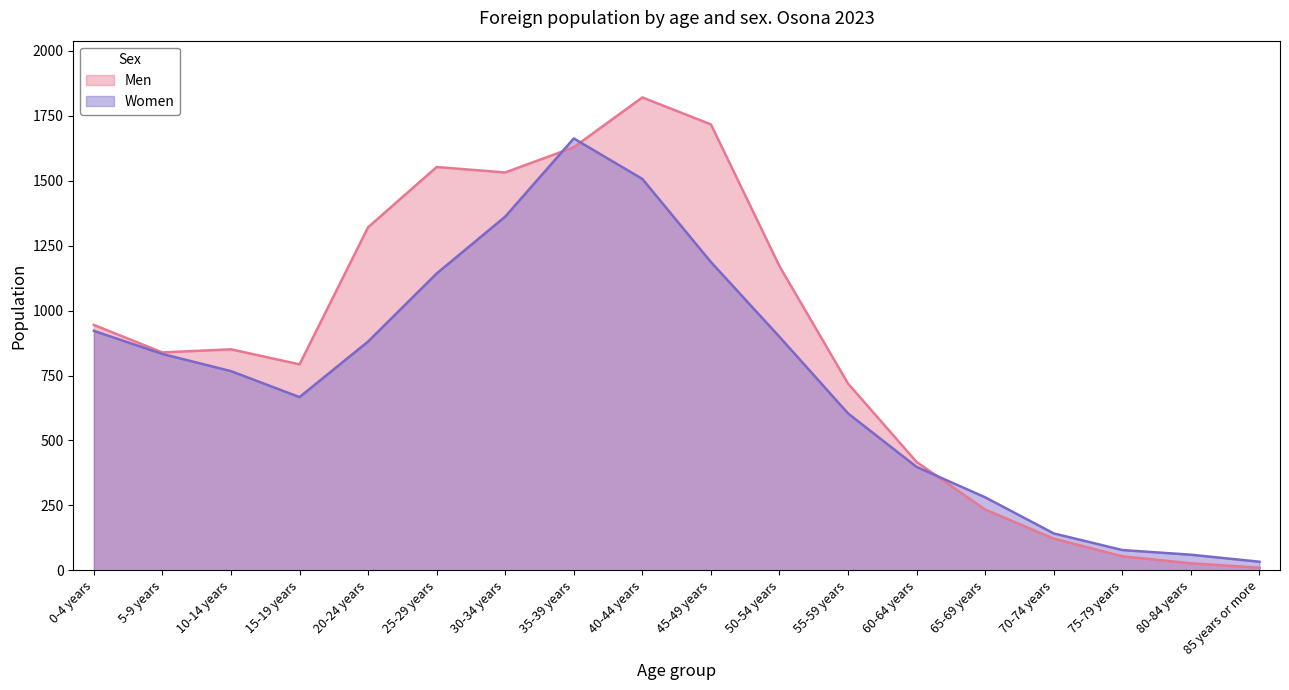

The Women series shows 899 at 50-54 years. True or false?

True